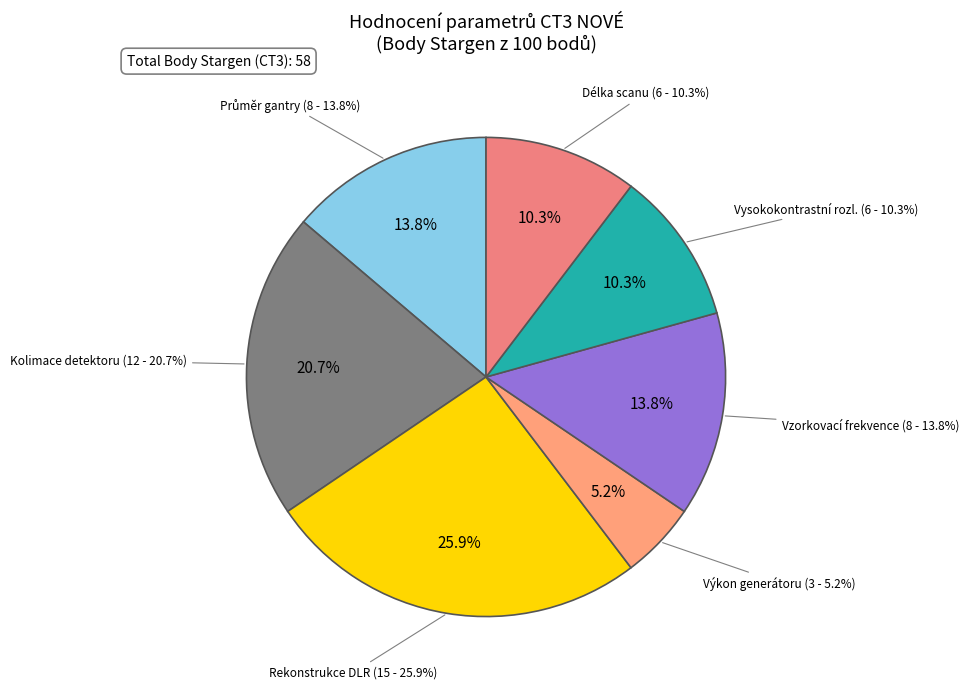

To the nearest percent, what portion does Celkem CT3 Stargen represent?

48%